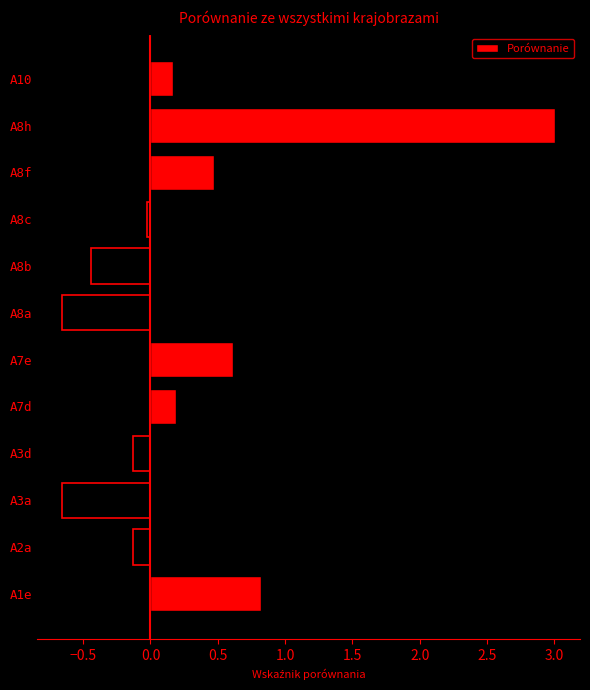

What is the sum of all values?

3.2